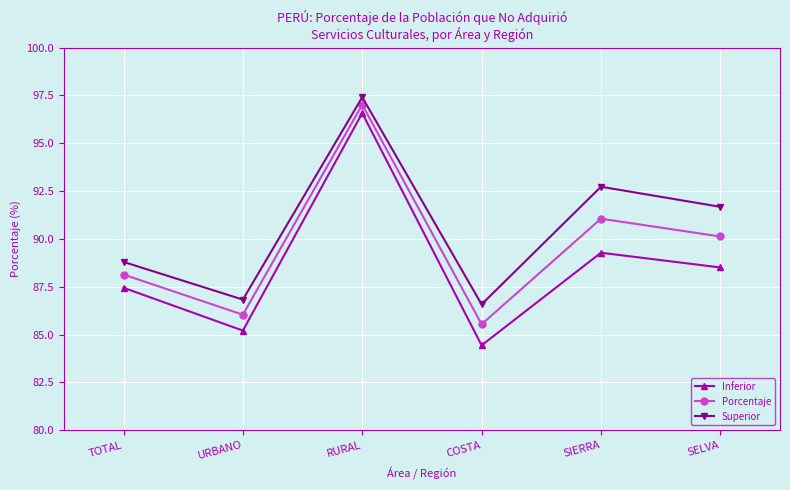

Read the Inferior value at SELVA.

88.5